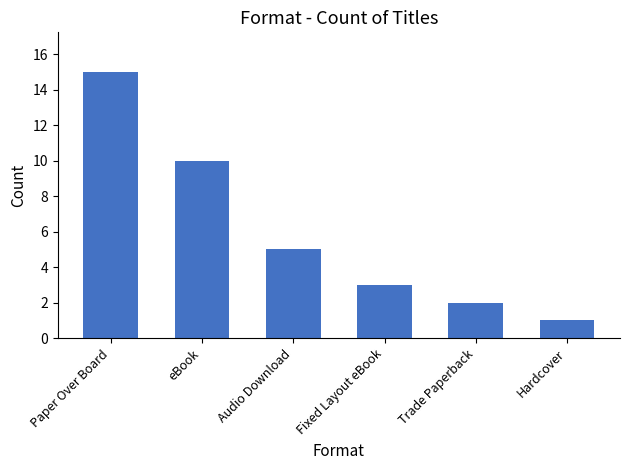

What is the average value?

6